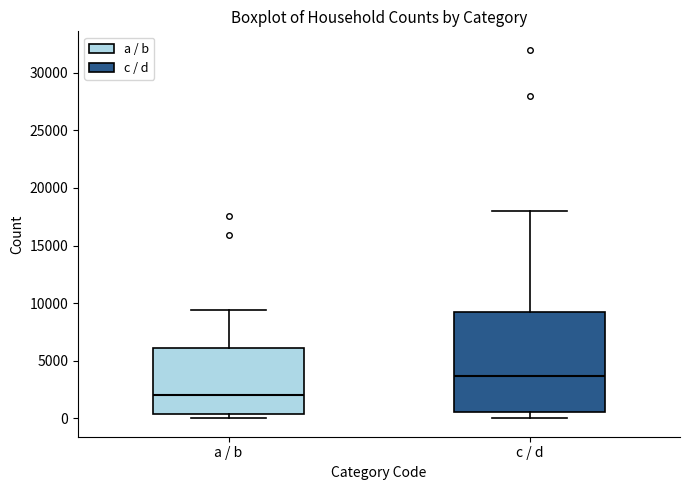

Reading left to right, transcribe this box plot: for each box, give where its median line is, the range the box spans, and where its two whiskers end, as read against the y-axis. The values are not printed on the chart, so give them approximately, as read against the axis.

a / b: median 2000, box 500 to 6000, whiskers 0 to 9500
c / d: median 3500, box 500 to 9000, whiskers 0 to 18000